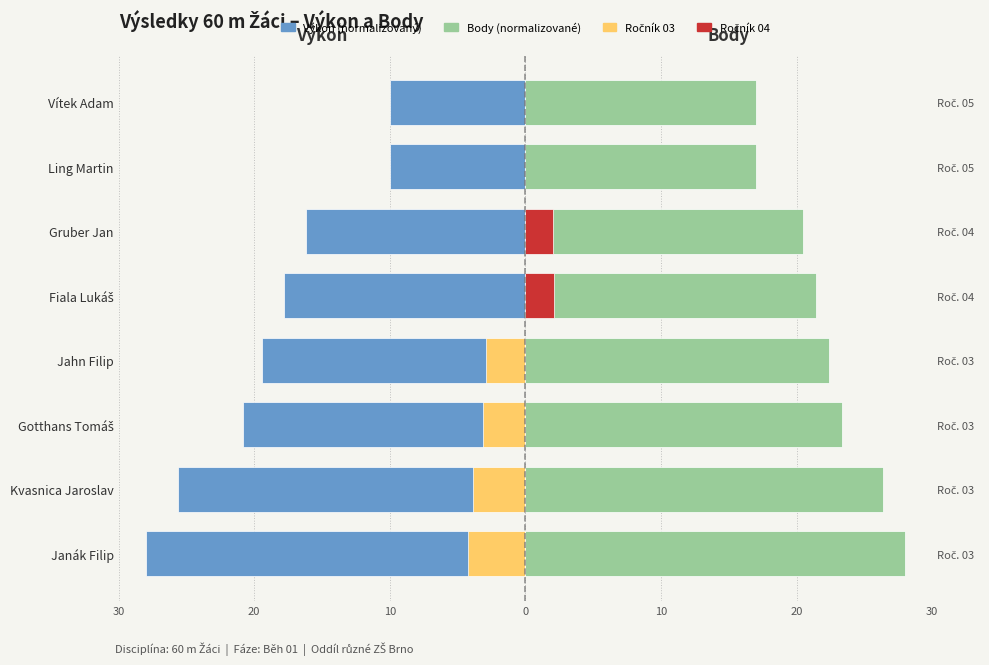

What is the sum of all Výkon (norm.) values?

-147.8